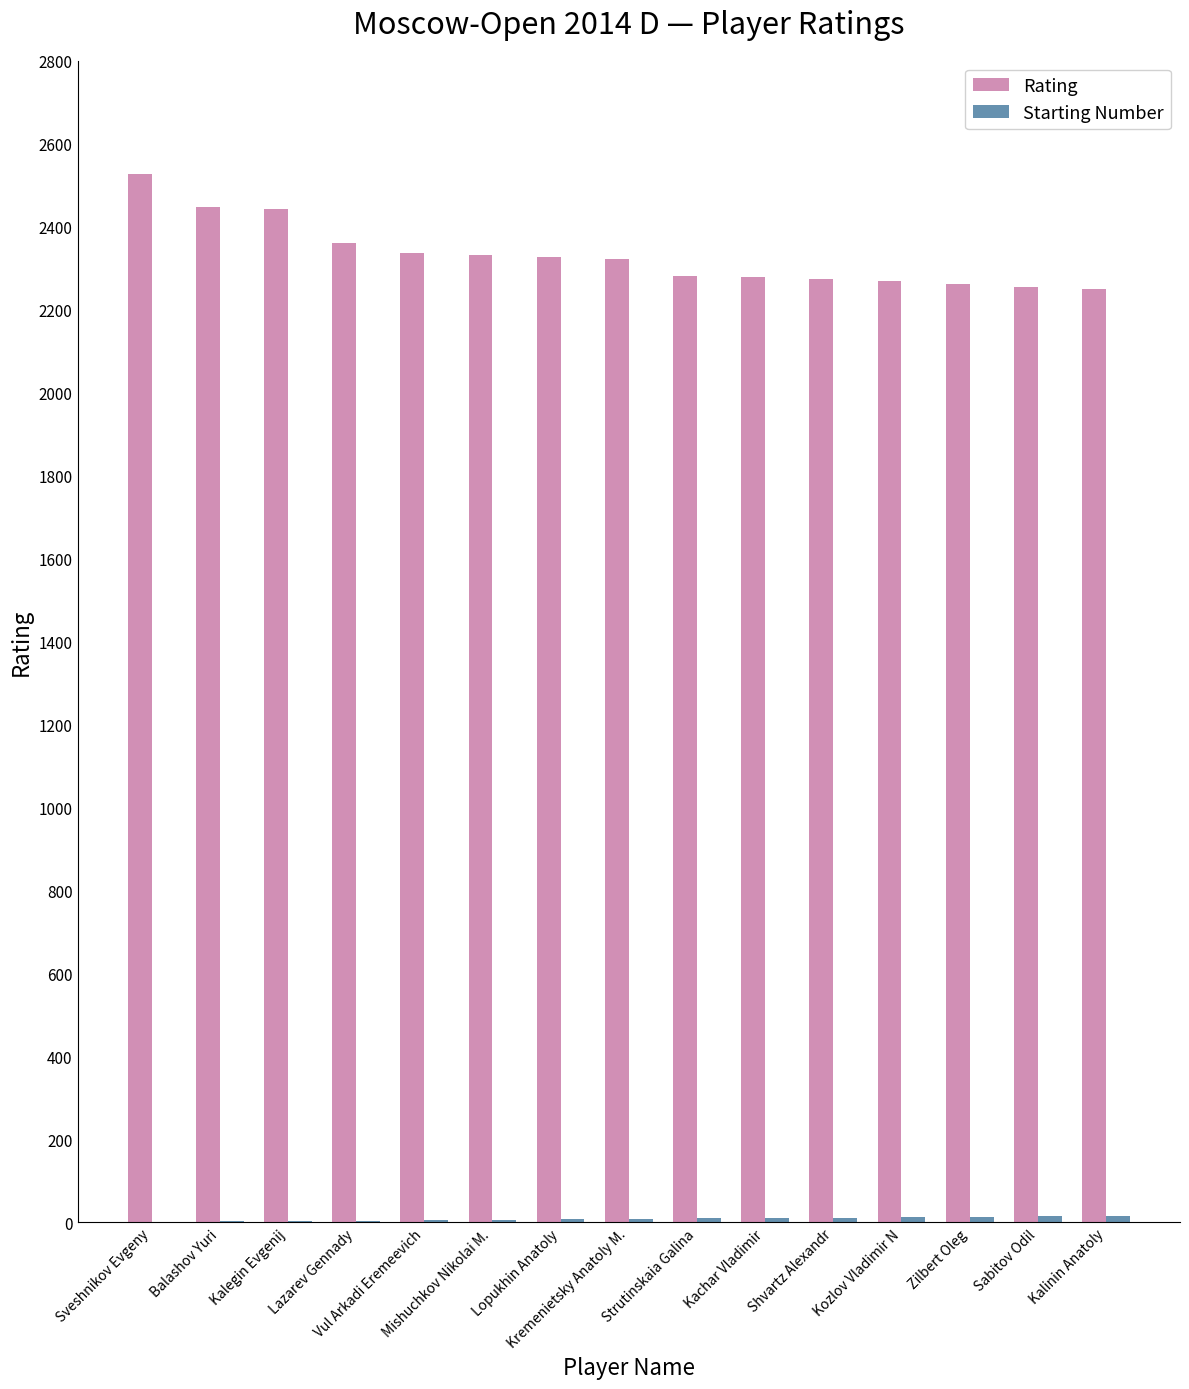

What is the sum of all Rating values?

34967